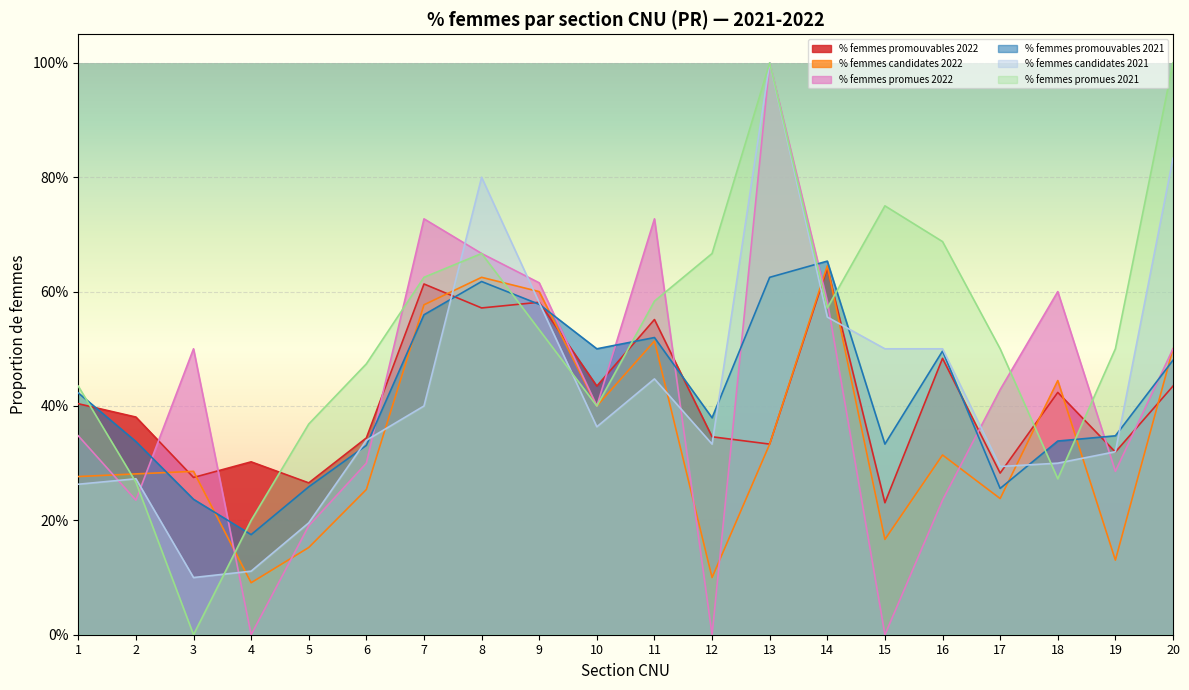

How many interior local valleys does the % femmes candidates 2021 series have?

4